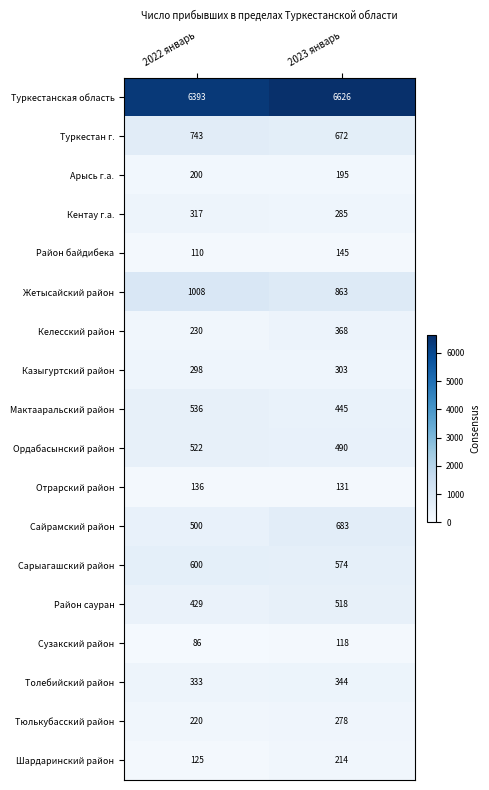

What is the difference between the highest and lowest values at 2022 январь?

6307